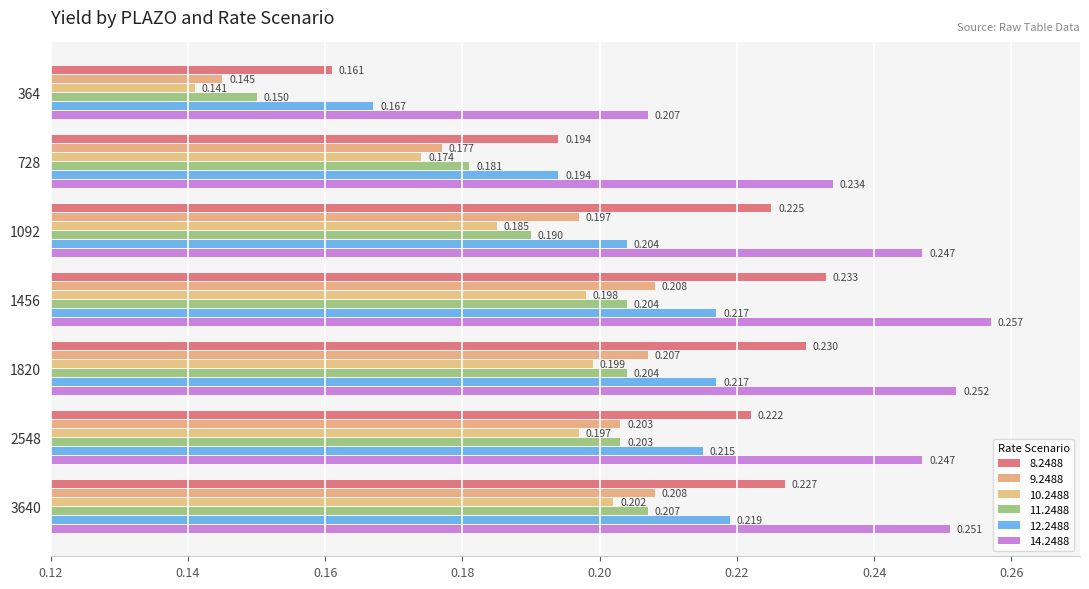

The 8.2488 series shows 0.1 at 2548. True or false?

False